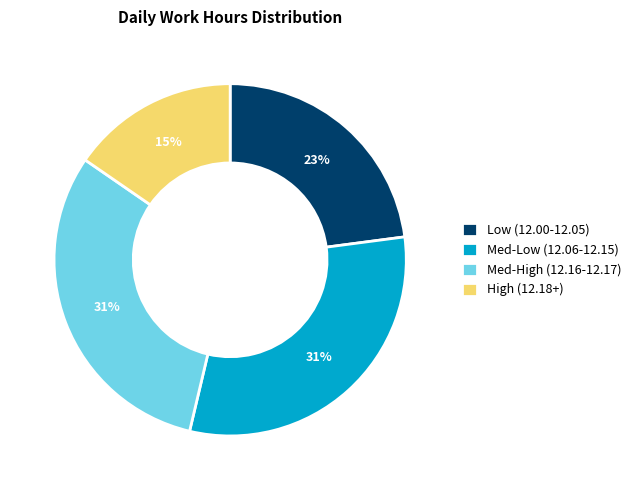

Is the sum of Low (12.00-12.05) and Med-Low (12.06-12.15) greater than half?

Yes